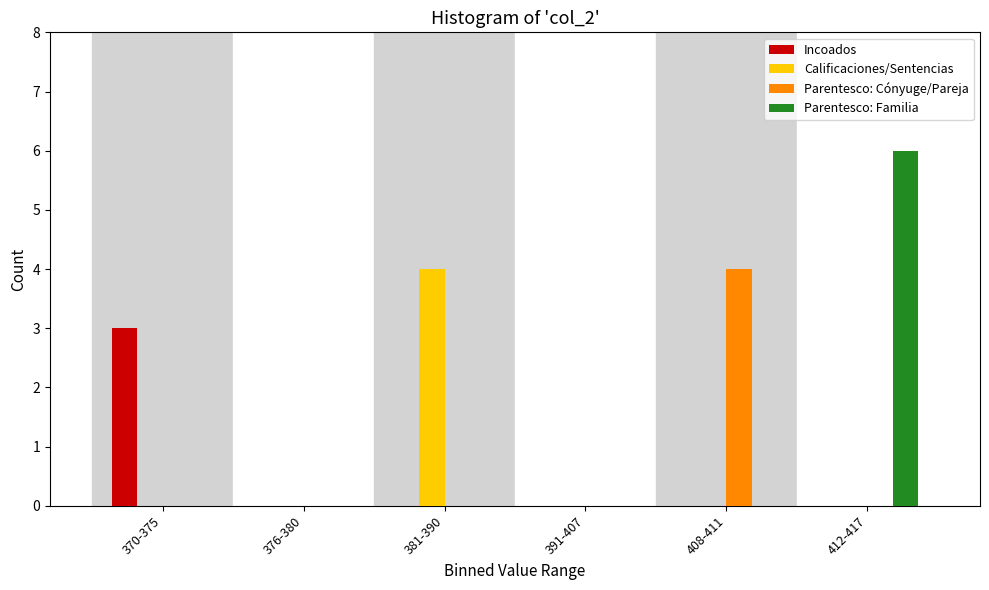

Reading left to right, extract all data points from this chart.

Incoados: 370-375=3	376-380=0	381-390=0	391-407=0	408-411=0	412-417=0
Calificaciones/Sentencias: 370-375=0	376-380=0	381-390=4	391-407=0	408-411=0	412-417=0
Parentesco: Cónyuge/Pareja: 370-375=0	376-380=0	381-390=0	391-407=0	408-411=4	412-417=0
Parentesco: Familia: 370-375=0	376-380=0	381-390=0	391-407=0	408-411=0	412-417=6